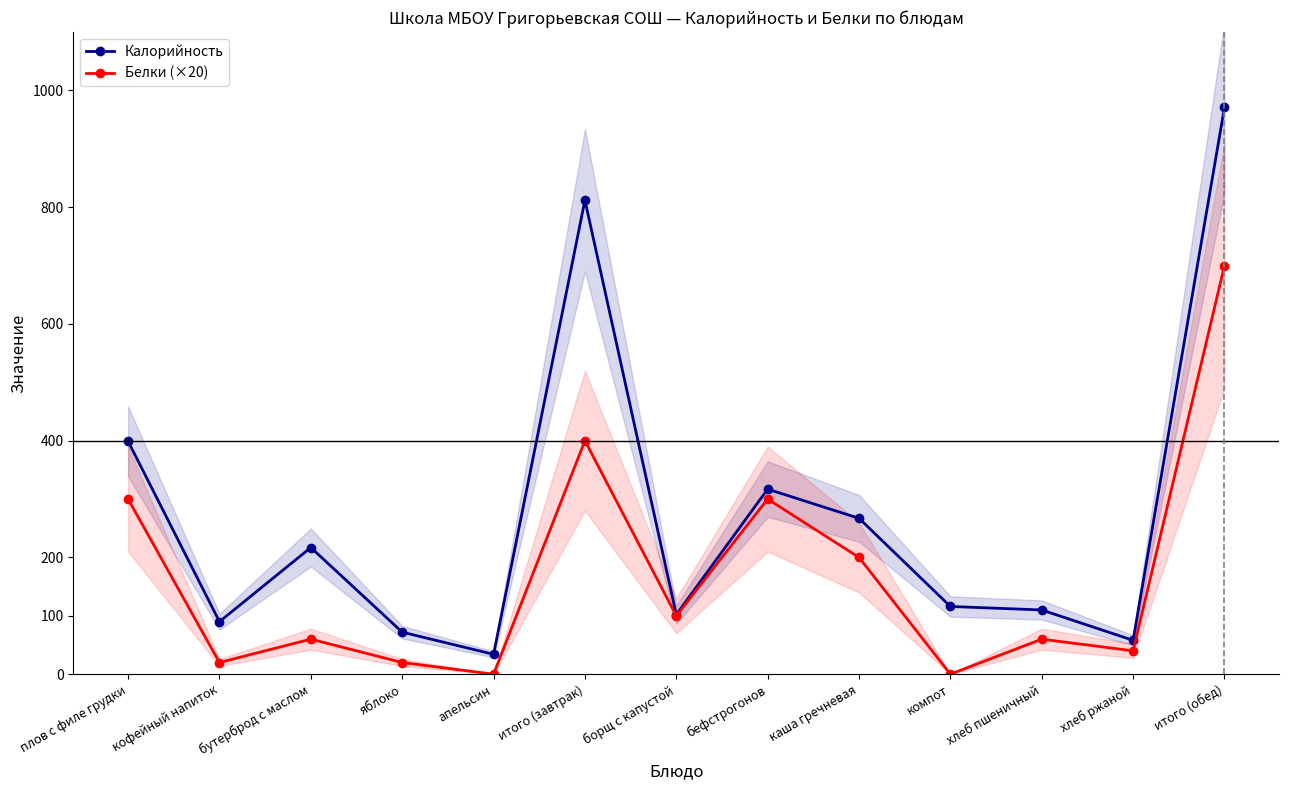

How many interior local peaks does the Калорийность series have?

3